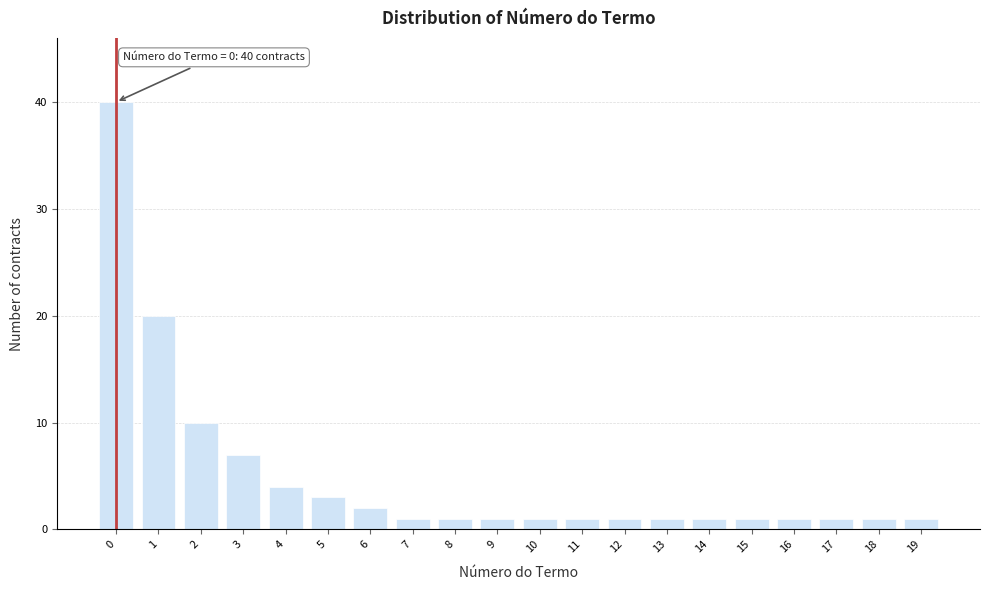

Reading left to right, transcribe all the data shown in this chart.

0=40	1=20	2=10	3=7	4=4	5=3	6=2	7=1	8=1	9=1	10=1	11=1	12=1	13=1	14=1	15=1	16=1	17=1	18=1	19=1